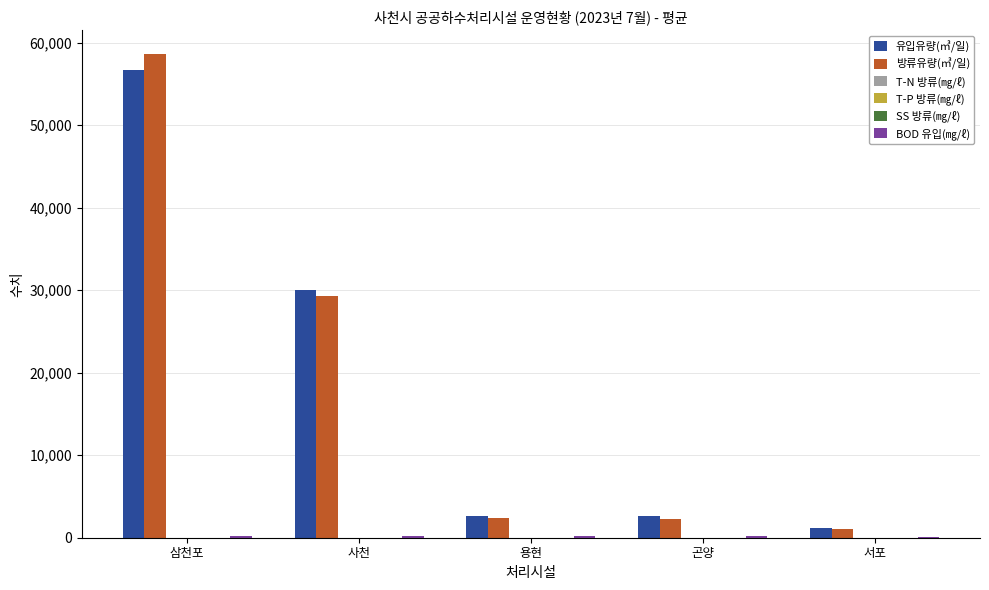

What is the sum of all 방류유량(㎥/일) values?

93650.3